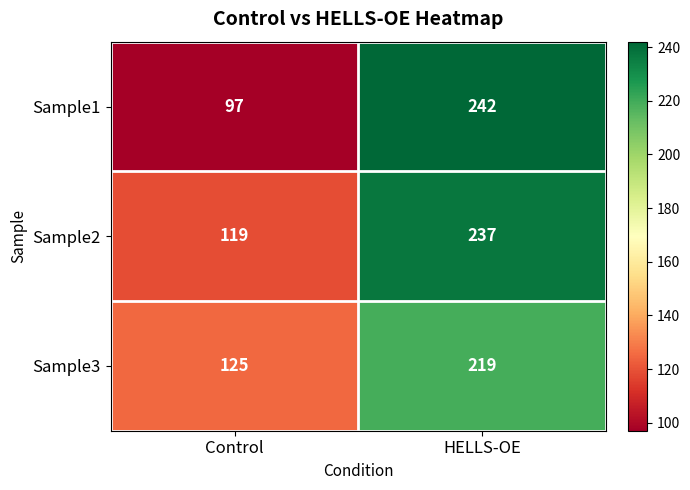

True or false: Sample2 has a value of 119 at Control.

True